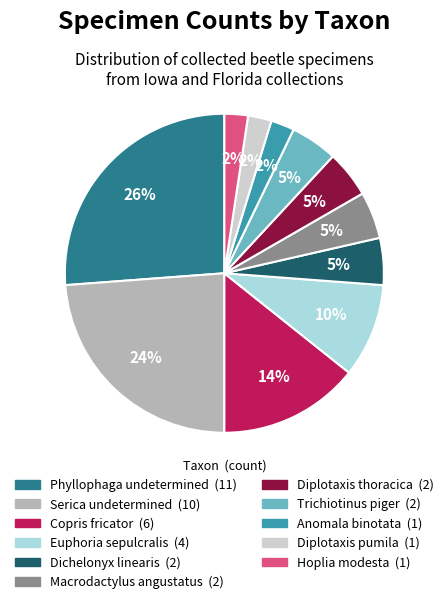

Which slice is the largest?

Phyllophaga undetermined